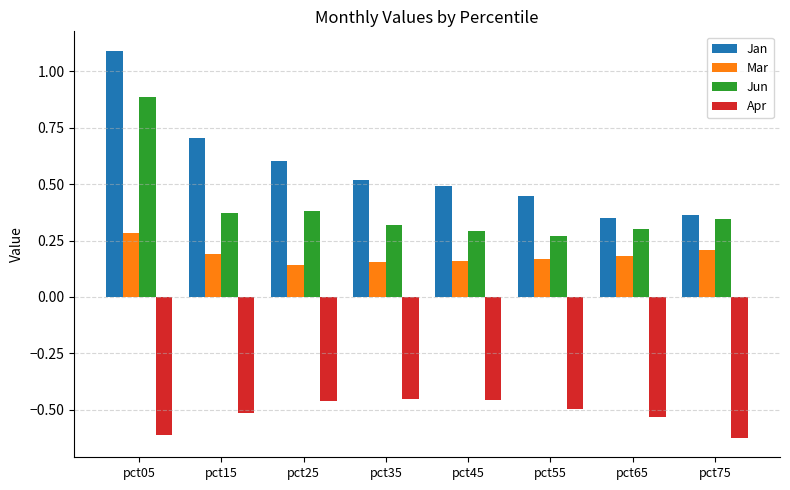

Is it true that Jun equals 0.3 at pct75?

True